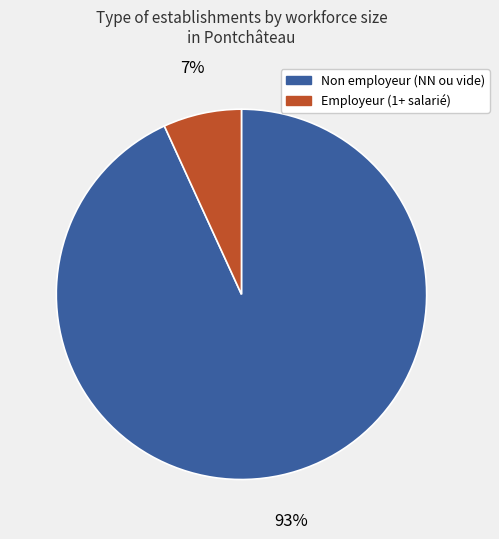

Is the sum of Employeur (1+ salarié) and Non employeur (NN ou vide) greater than half?

Yes